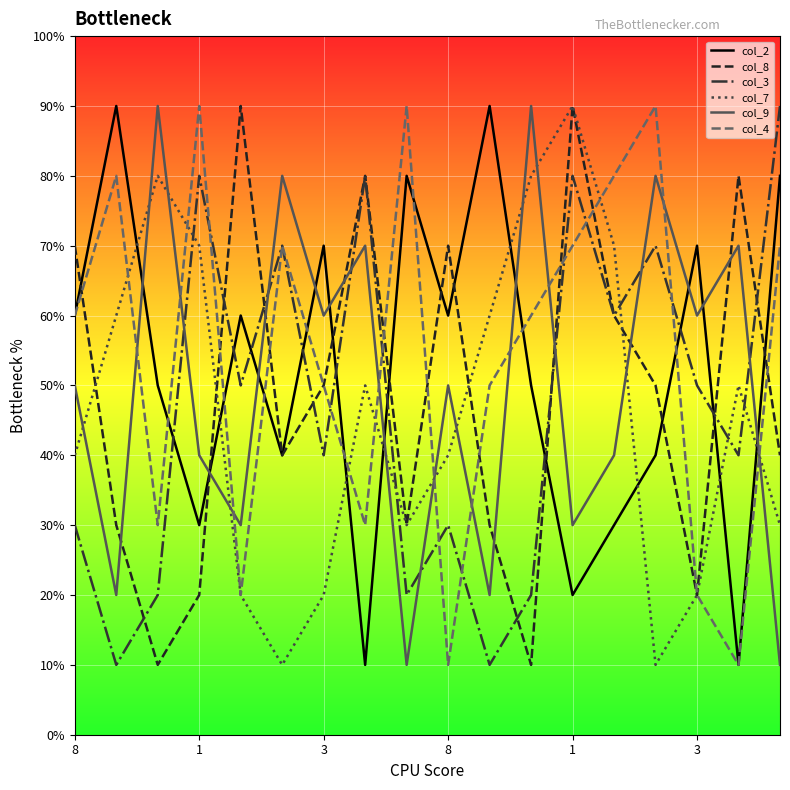

Is this an area chart (filled region under the line)?

No